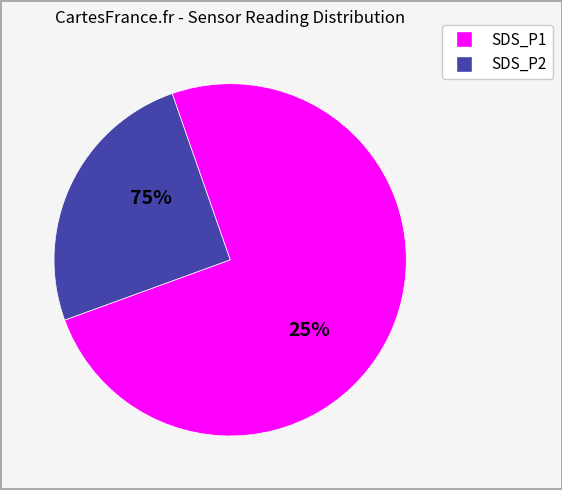

The SDS_P1 slice represents 65% of the pie. True or false?

False